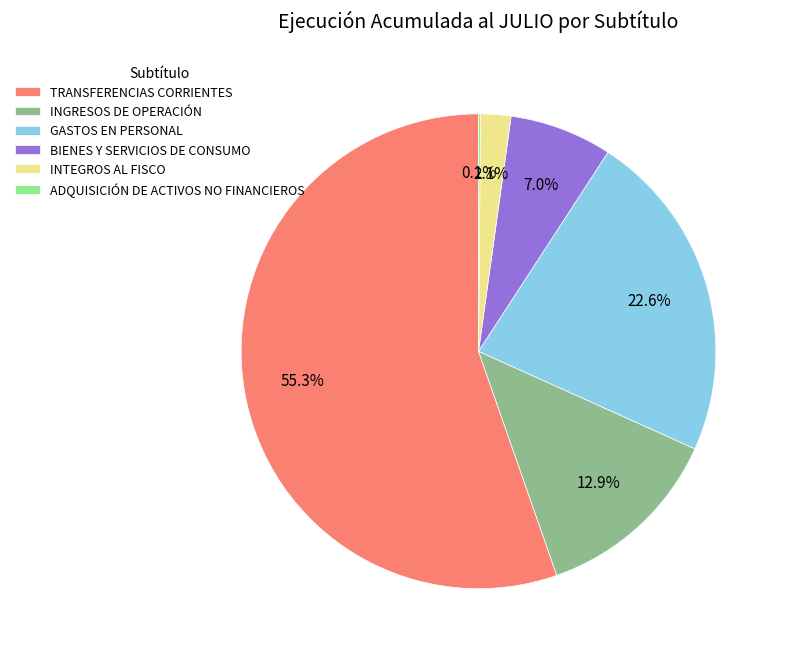

How much of the chart is everything except GASTOS EN PERSONAL?

77.4%